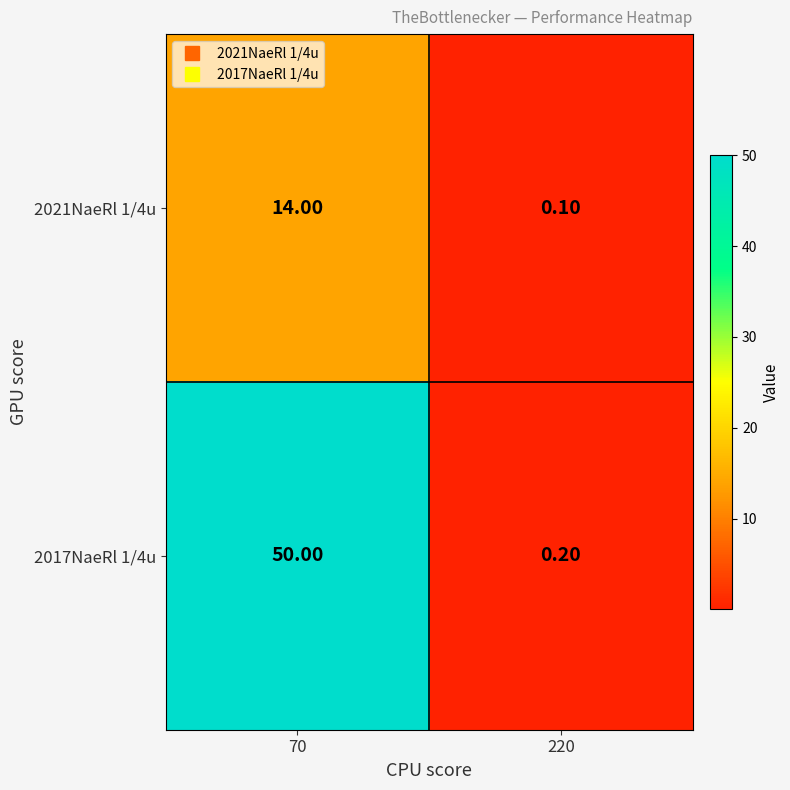

What is the sum of the 2021NaeRl 1/4u values at 220 and 70?

14.1